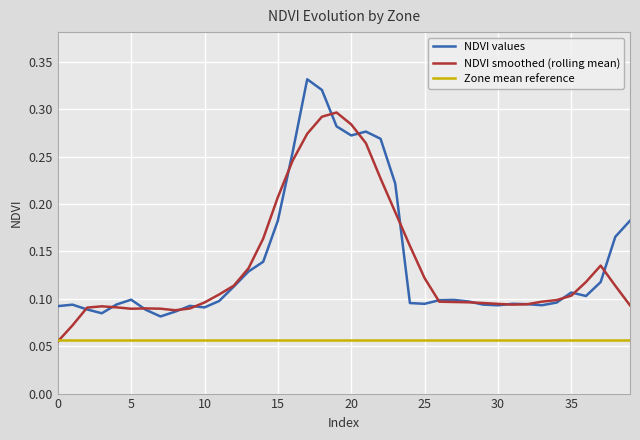

Does the chart have visible grid lines?

Yes